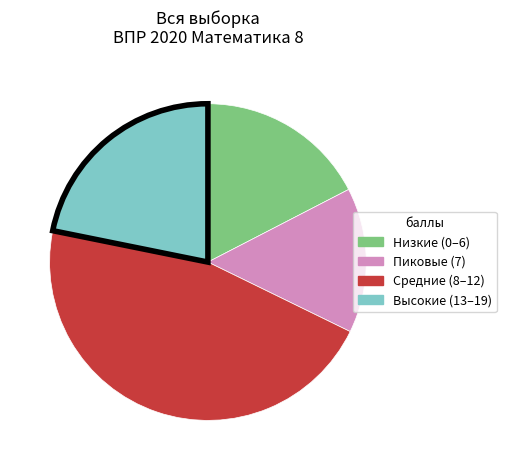

Is there any slice that represents more than half of the pie?

No